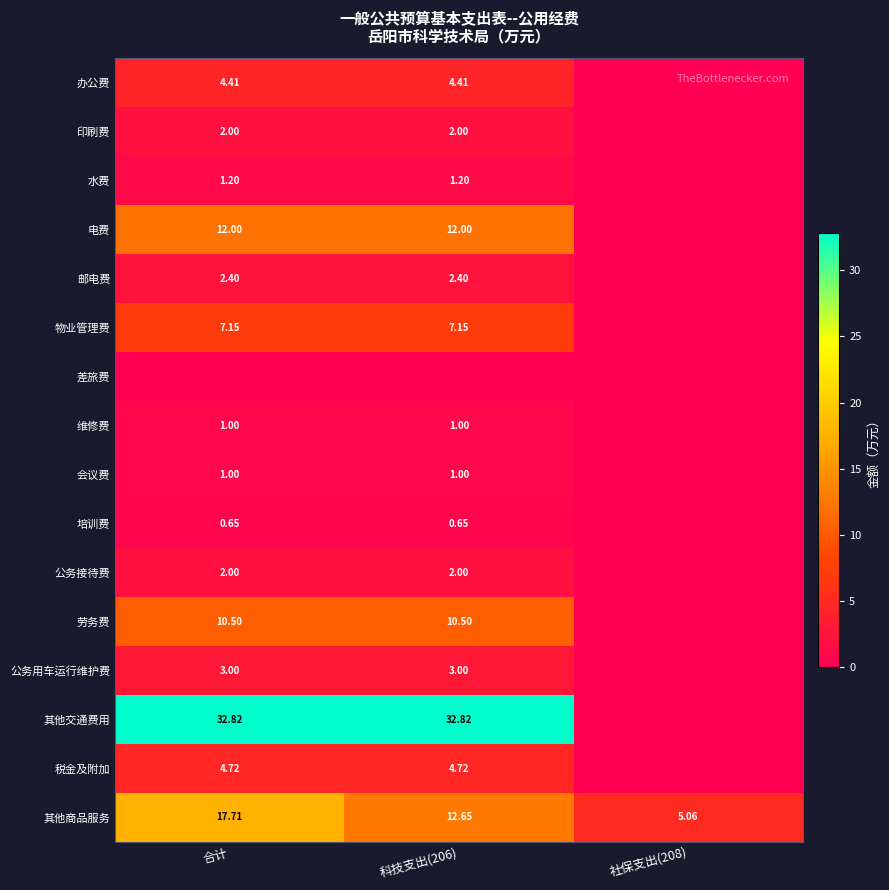

Which category has the lowest value across all series?

社保支出(208)